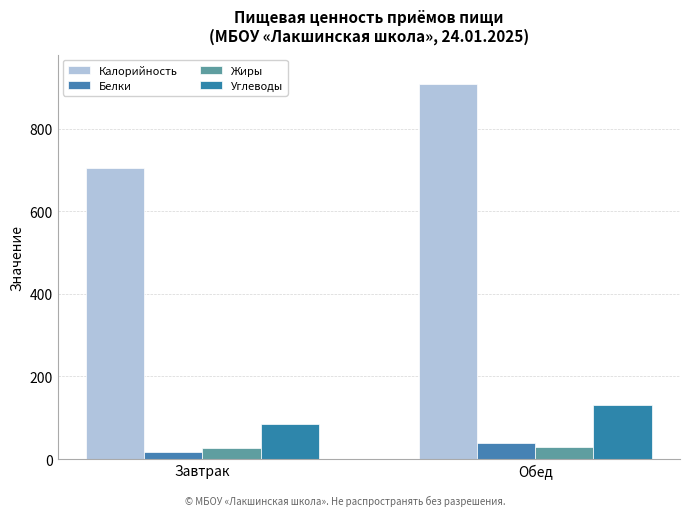

At how many categories does at least one series exceed 235?

2